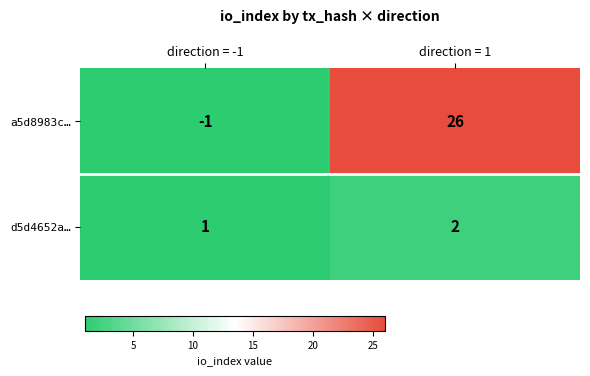

List the series in order of their peak value, lowest first.

d5d4652a…, a5d8983c…